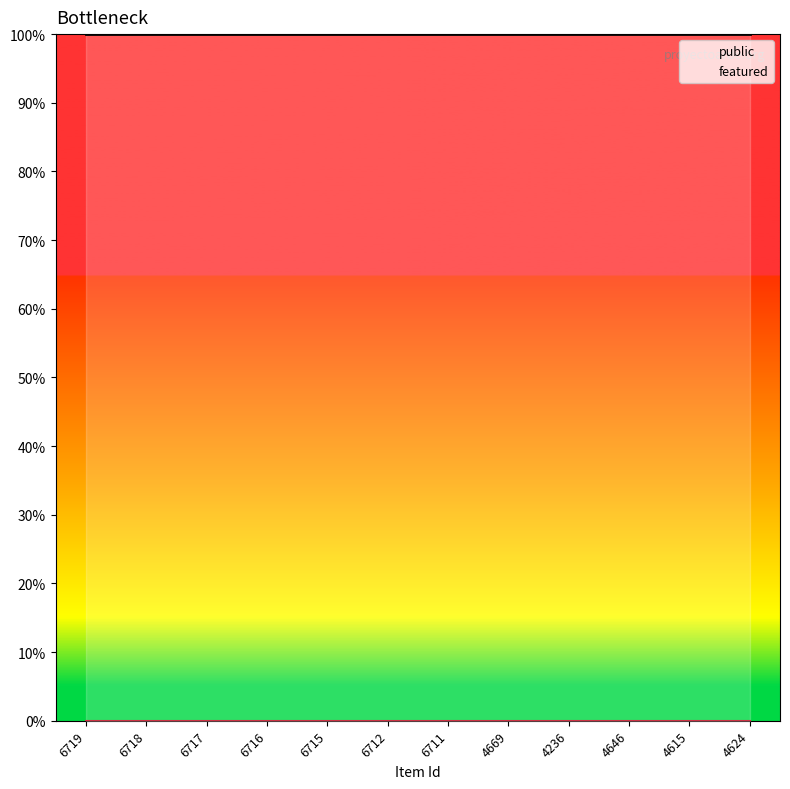

What is the total value across all series at 6718?

1